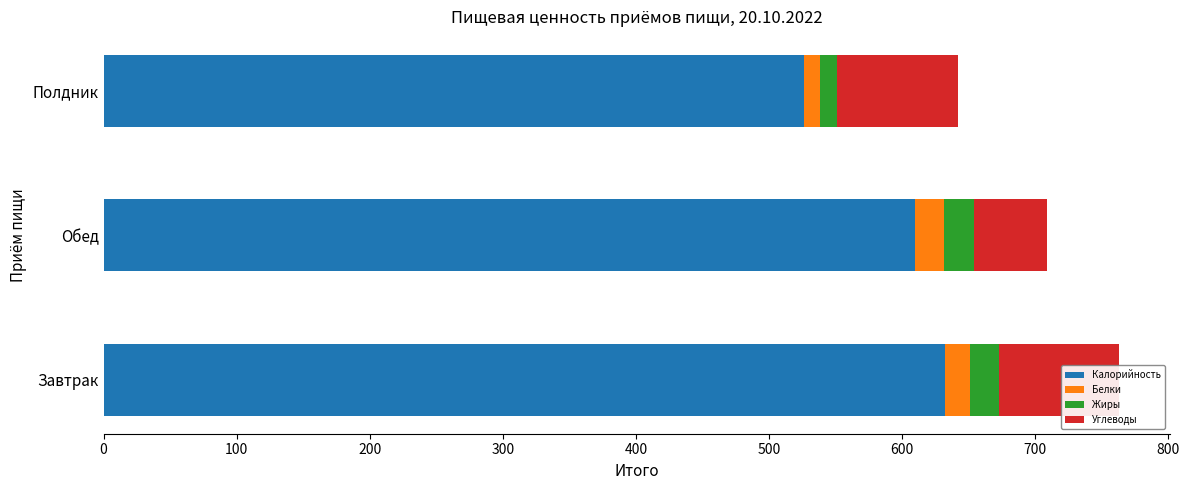

What is the total value across all series at Завтрак?

763.2